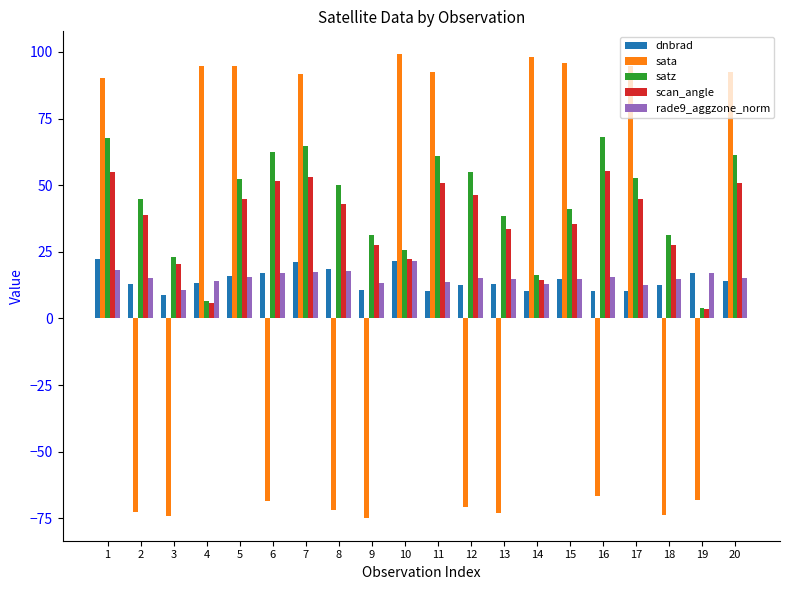

What is the highest value of the rade9_aggzone_norm series?

21.6